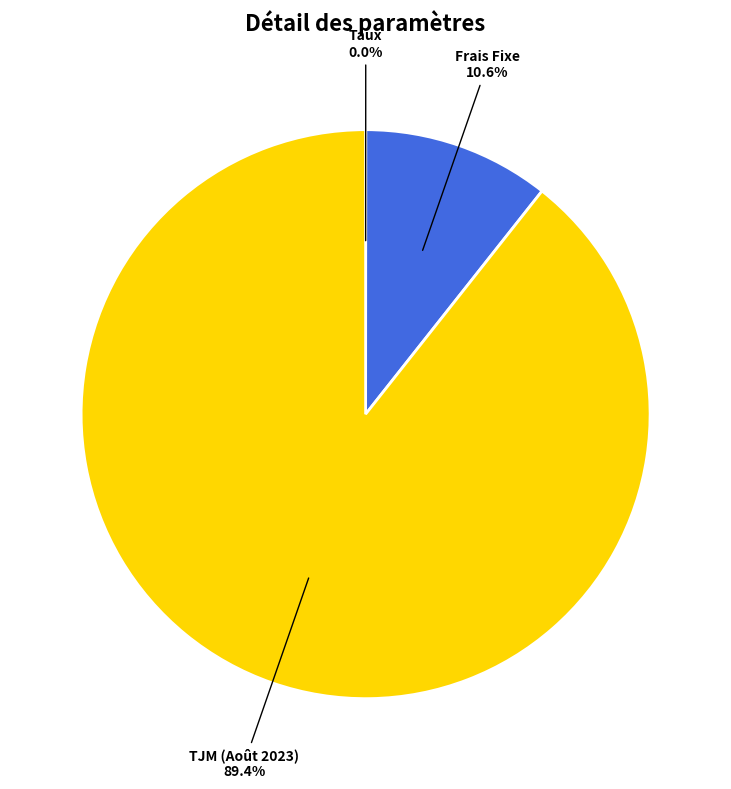

Which category has the biggest portion of the pie?

TJM (Août 2023)